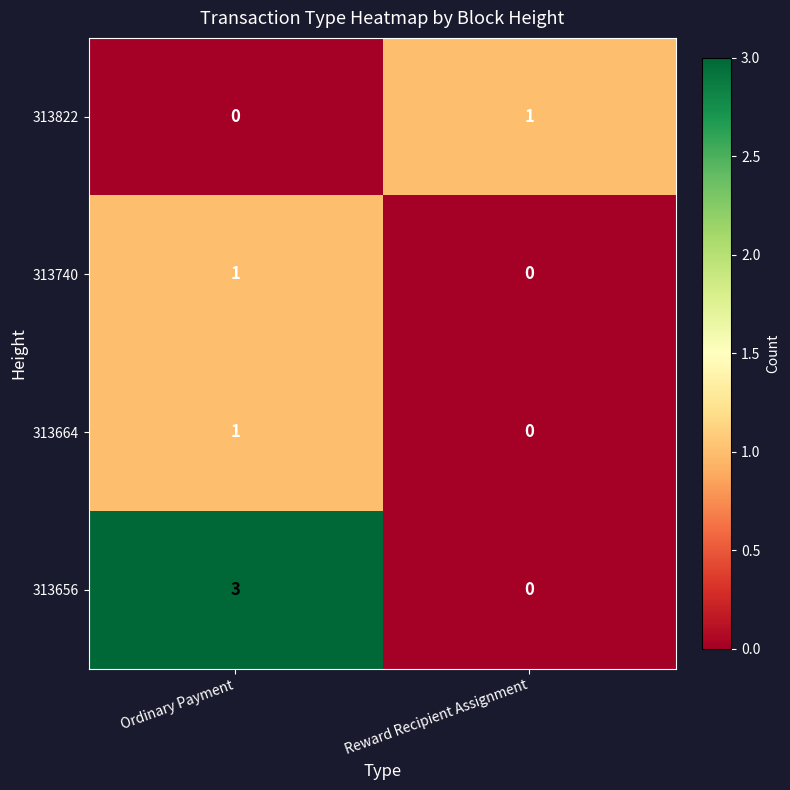

The value of 313664 at Reward Recipient Assignment is 0. True or false?

True